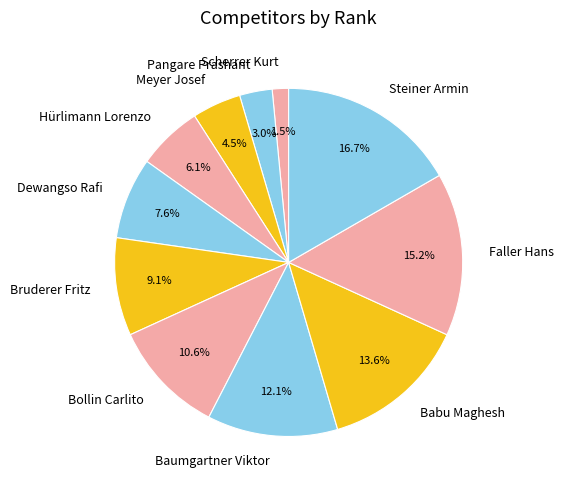

To the nearest percent, what percentage of the pie is Steiner Armin?

17%